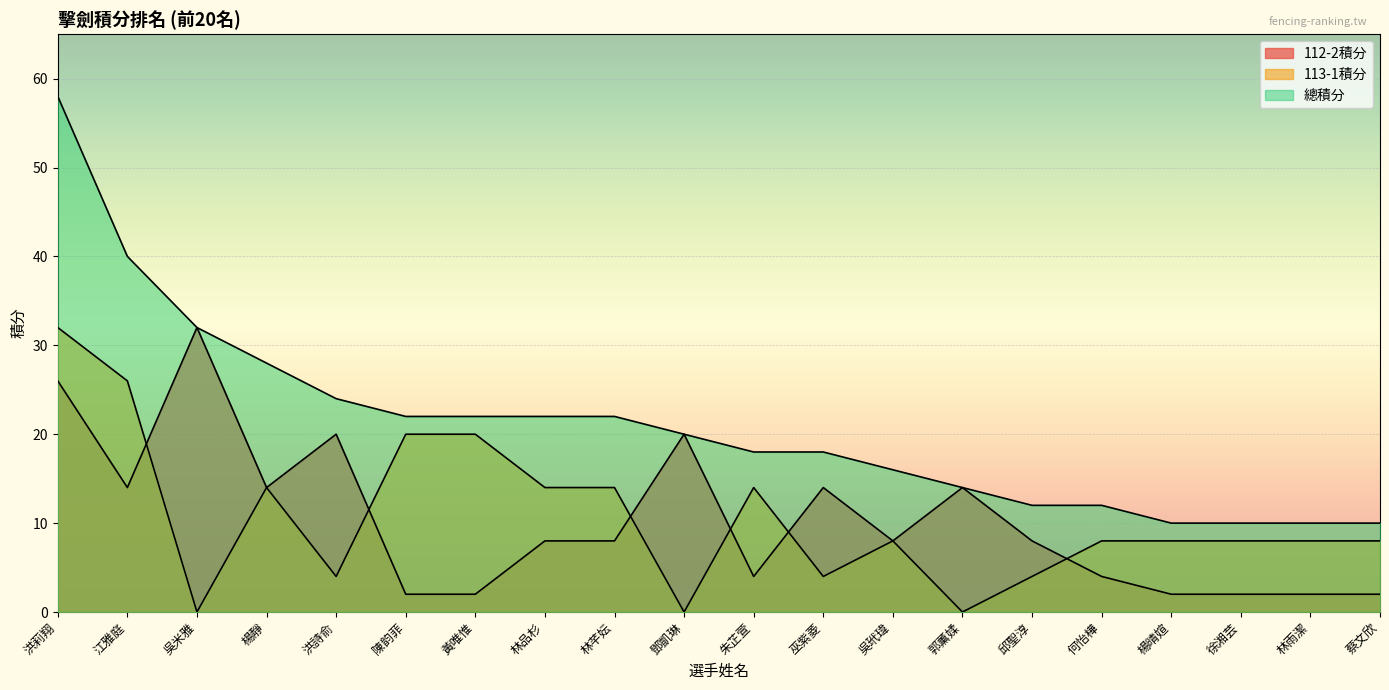

Reading left to right, list all the values displayed in this chart.

112-2積分: 26	14	32	14	20	2	2	8	8	20	4	14	8	14	8	4	2	2	2	2
113-1積分: 32	26	0	14	4	20	20	14	14	0	14	4	8	0	4	8	8	8	8	8
總積分: 58	40	32	28	24	22	22	22	22	20	18	18	16	14	12	12	10	10	10	10